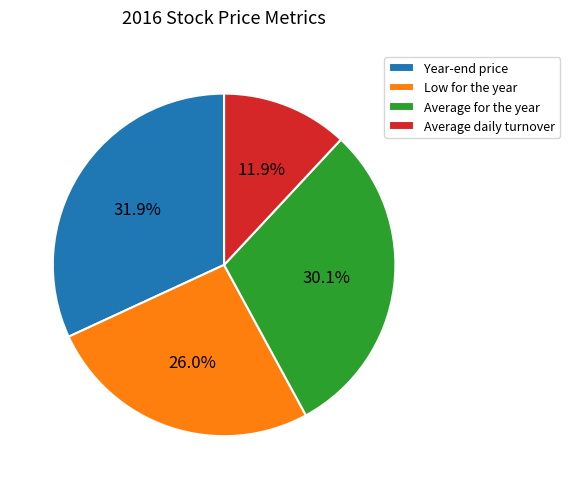

Is the sum of Year-end price and Low for the year greater than half?

Yes